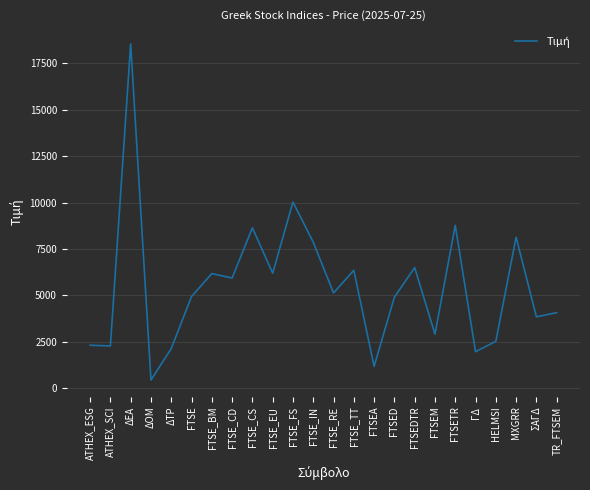

What is the change in value from FTSE_CD to TR_FTSEM?

-1863.4